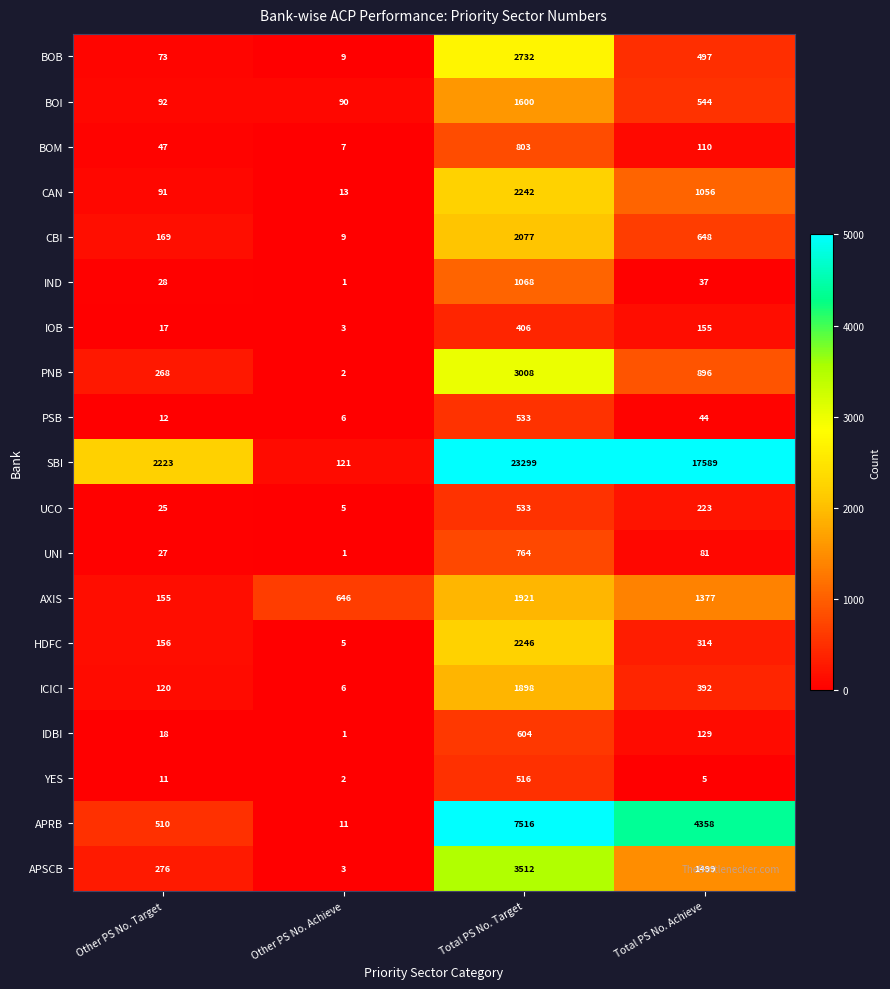

The AXIS series shows 1921 at Total PS No. Target. True or false?

True